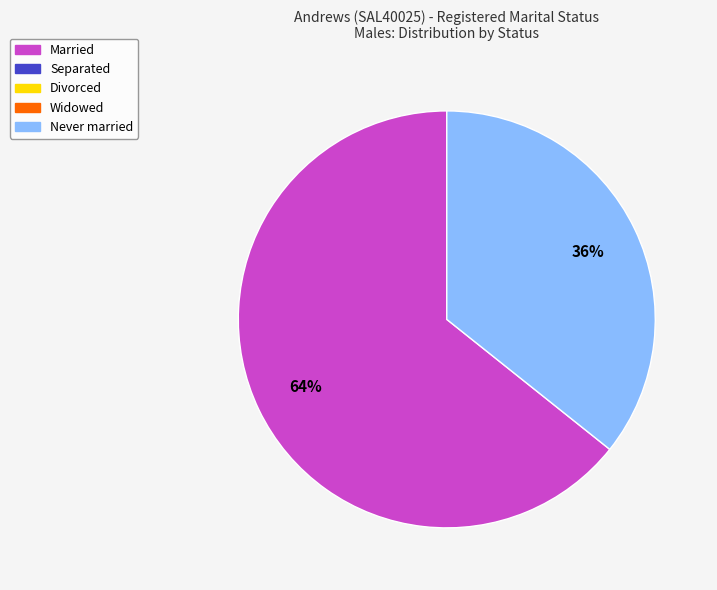

Does any single category account for the majority?

Yes